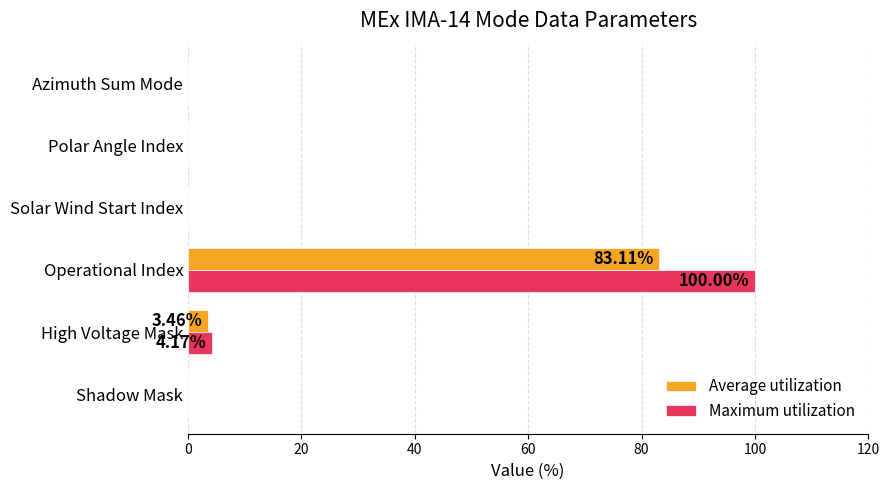

At which category does the chart reach its peak across all series?

Operational Index